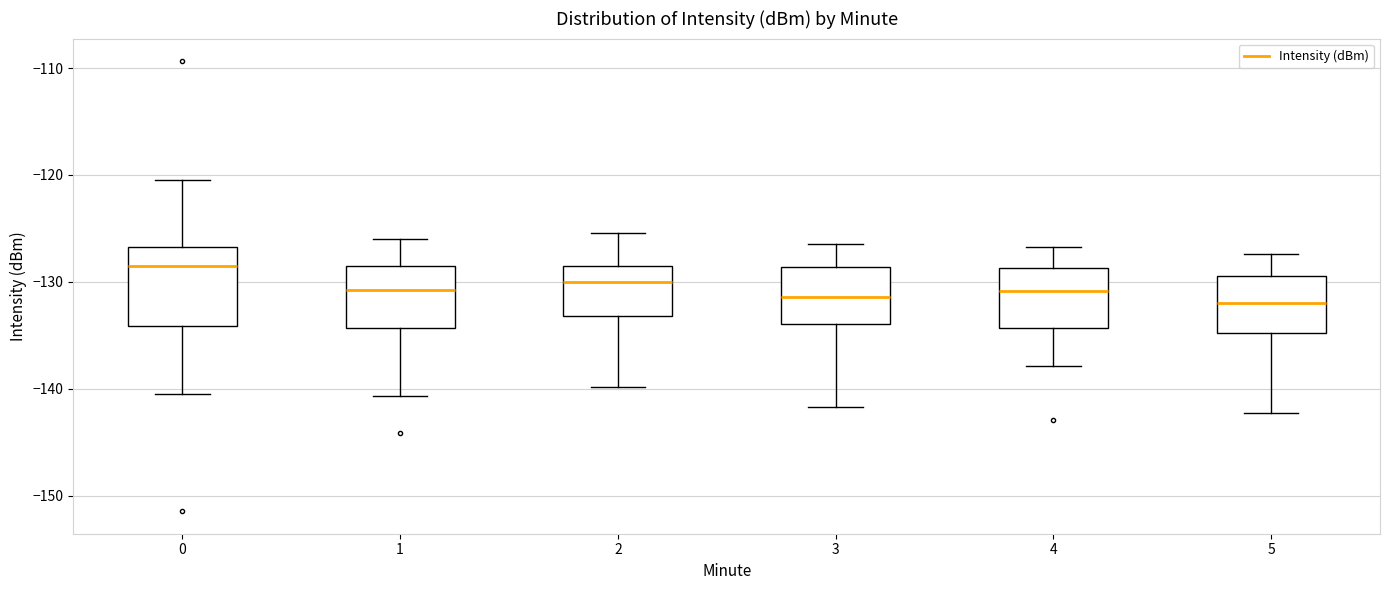

Reading left to right, transcribe this box plot: for each box, give where its median line is, the range the box spans, and where its two whiskers end, as read against the y-axis. The values are not printed on the chart, so give them approximately, as read against the axis.

0: median -129, box -134 to -127, whiskers -140 to -120
1: median -131, box -134 to -128, whiskers -141 to -126
2: median -130, box -133 to -128, whiskers -140 to -125
3: median -131, box -134 to -129, whiskers -142 to -126
4: median -131, box -134 to -129, whiskers -138 to -127
5: median -132, box -135 to -129, whiskers -142 to -127